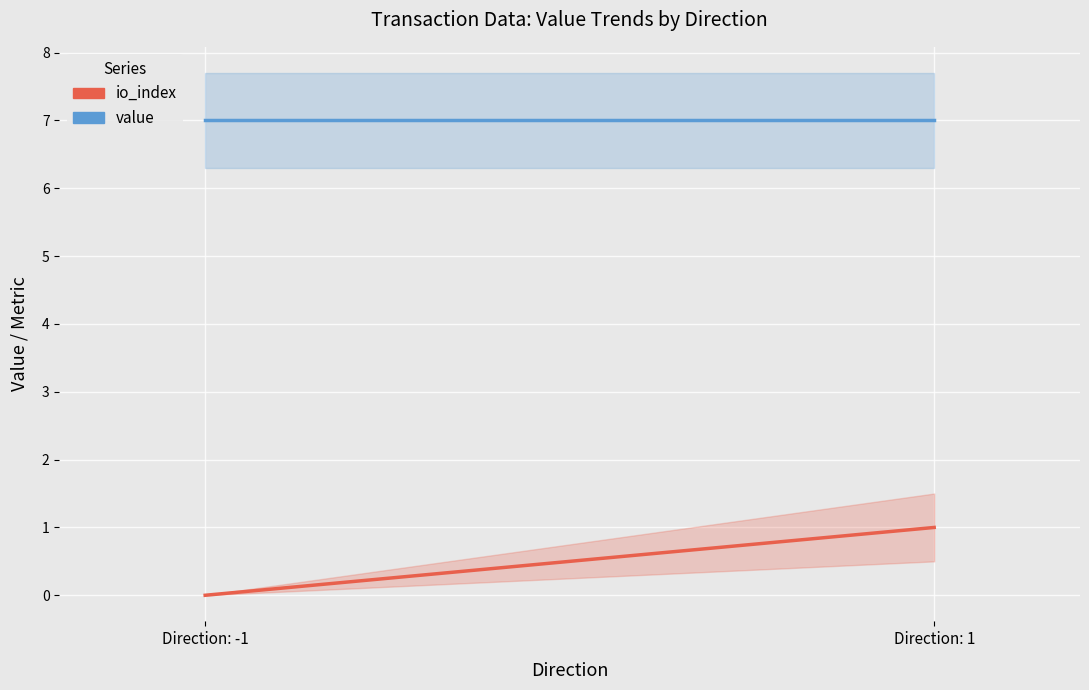

The value of io_index at Direction: 1 is 0.6. True or false?

False